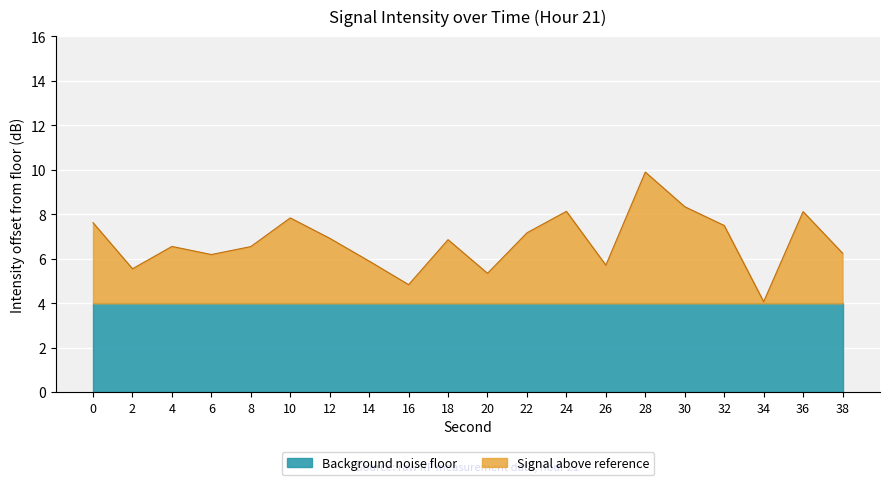

Which has a higher value, 18 or 22?

22